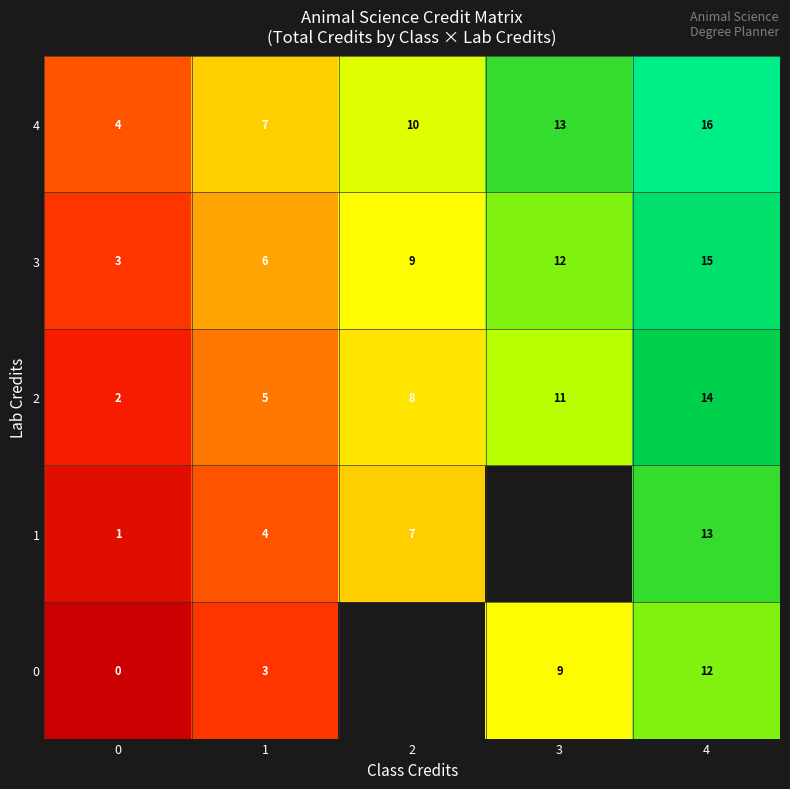

Which has a higher value, 4 or 0?

4